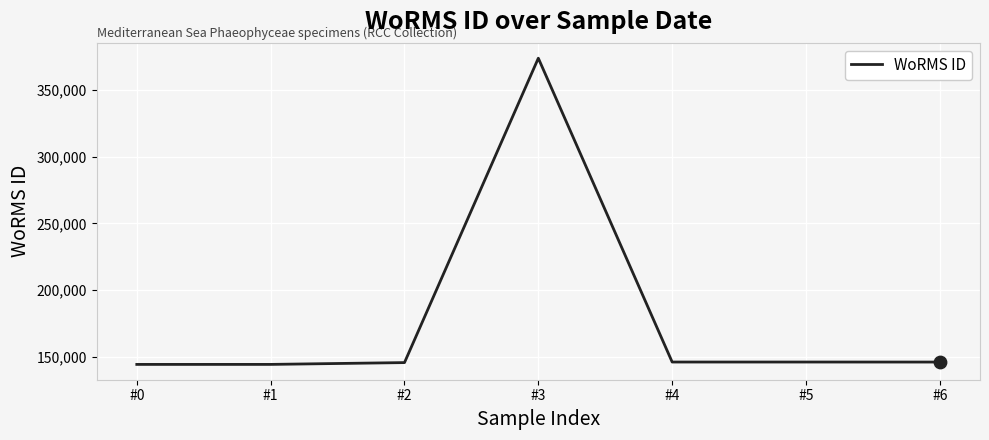

What is the change in value from #2 to #3?

+228608